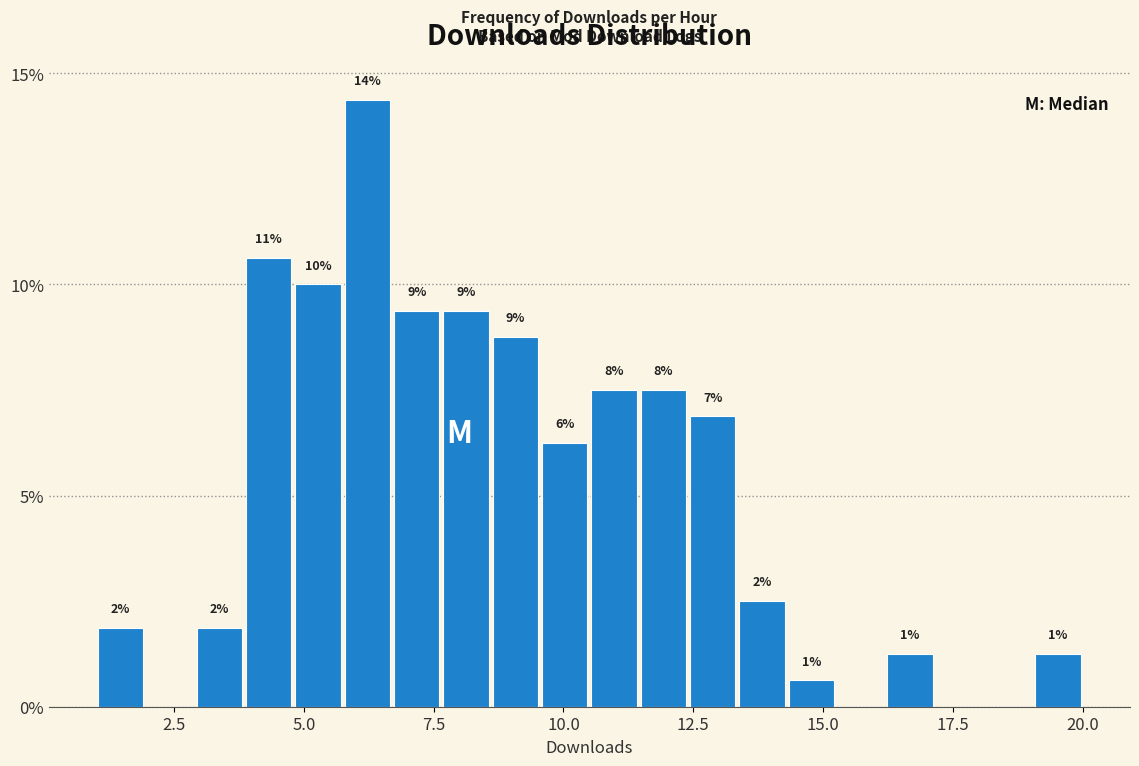

Around what value on the x-axis is the tallest bar? Give the approximate position of its centre, as read against the axis.

6.0